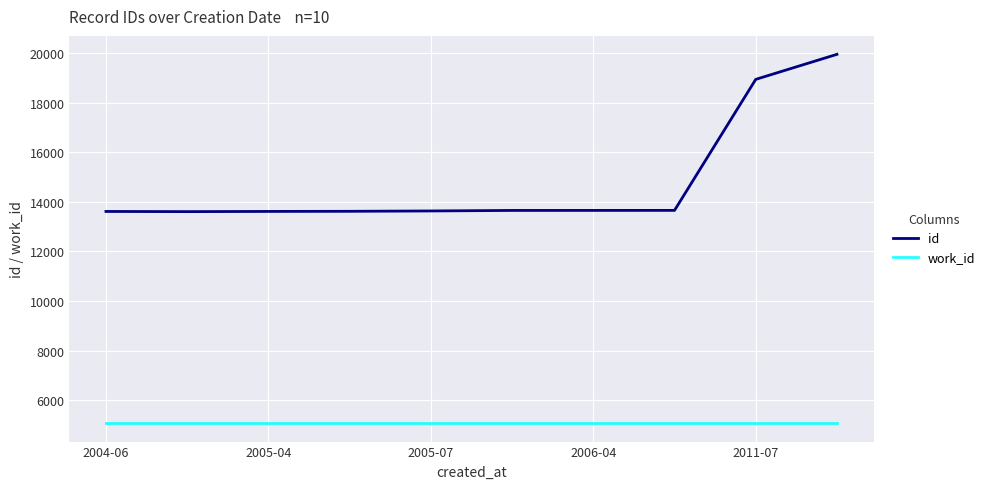

List the series in order of their peak value, highest first.

id, work_id